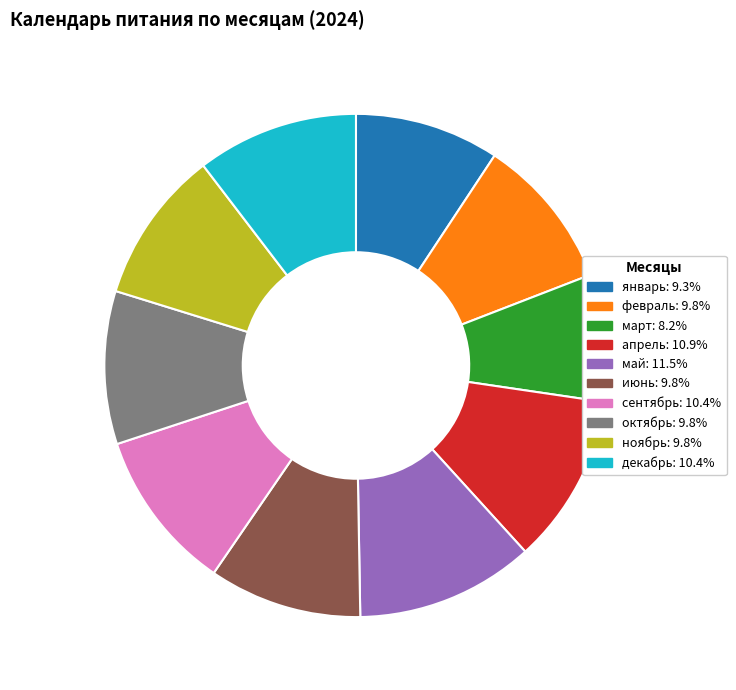

Do декабрь: 10.4% and февраль: 9.8% together represent more than half of the pie?

No